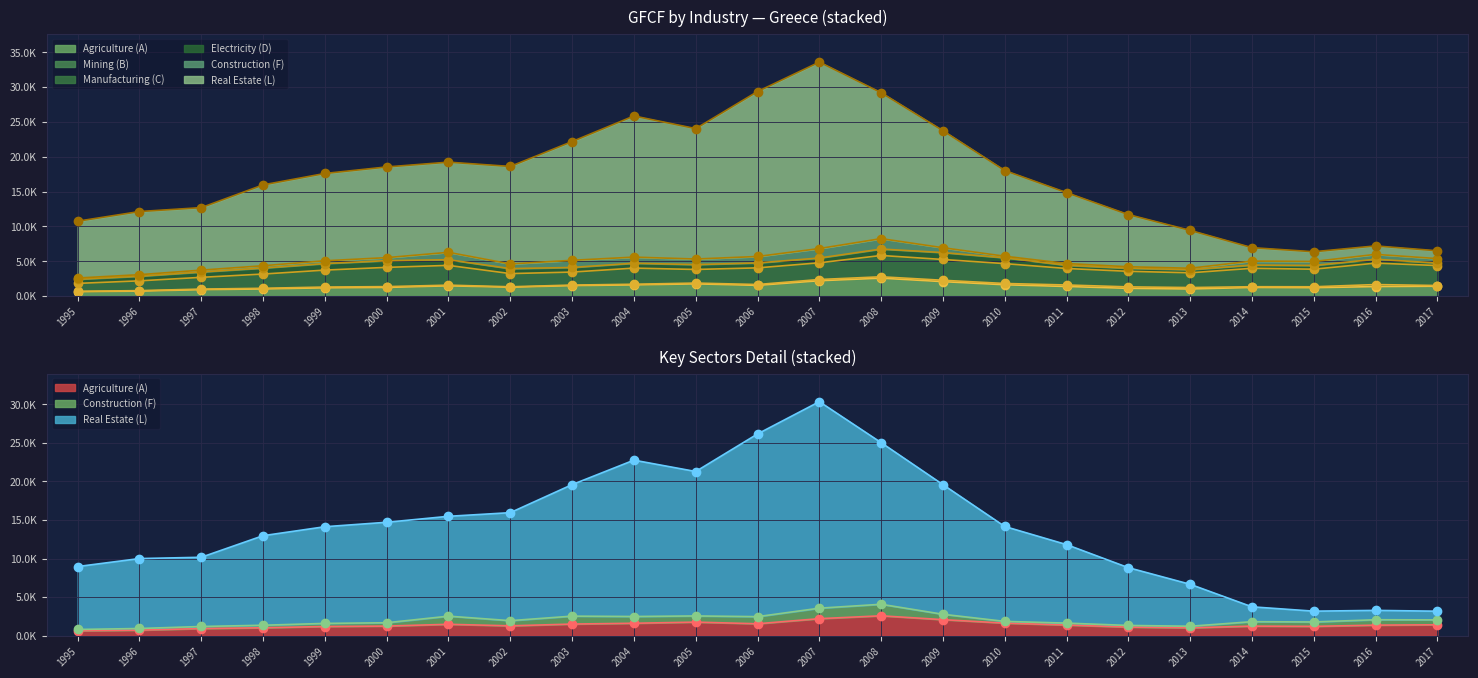

The Construction (F) series shows 327.4 at 1998. True or false?

True